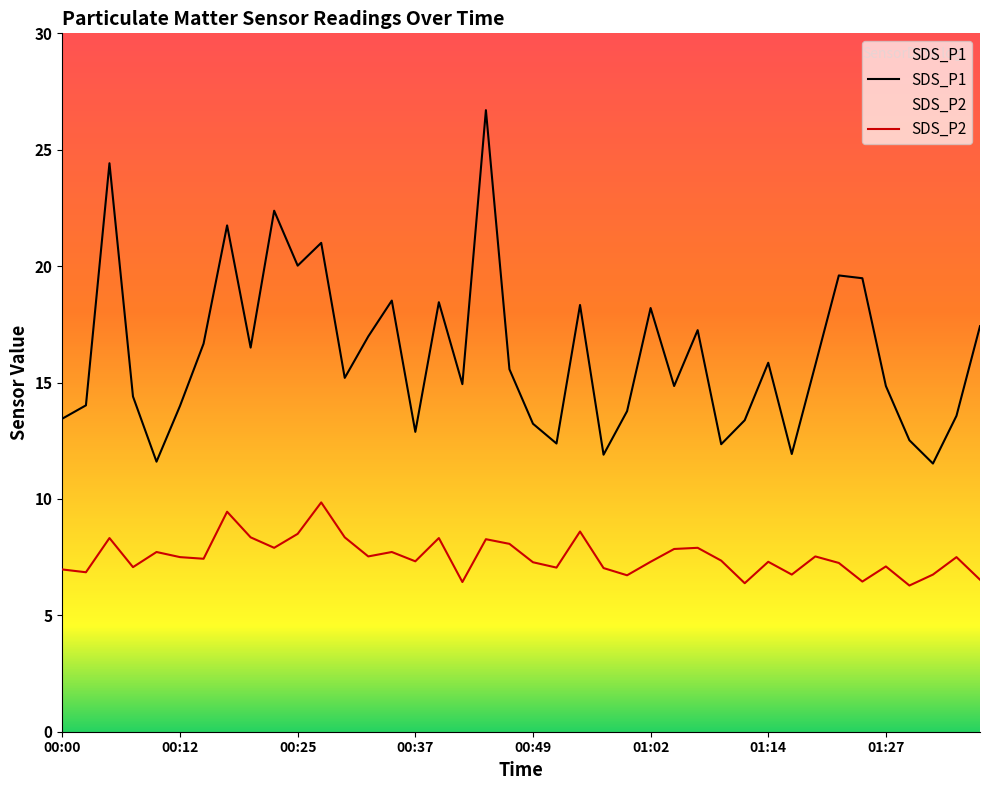

Rank the series at 00:17 from lowest to highest value.

SDS_P2, SDS_P1